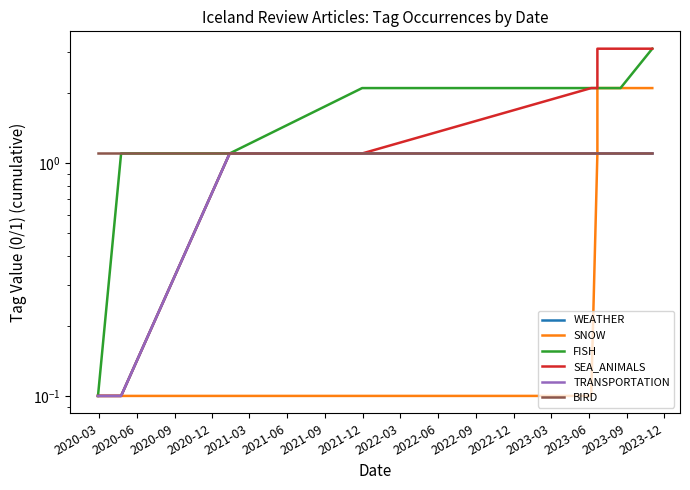

Reading right to left, transcribe all the data shown in this chart.

WEATHER: 1.1	1.1	1.1	1.1	1.1	1.1	1.1	0.1	0.1
SNOW: 2.1	2.1	2.1	1.1	0.1	0.1	0.1	0.1	0.1
FISH: 3.1	2.1	2.1	2.1	2.1	2.1	1.1	1.1	0.1
SEA_ANIMALS: 3.1	3.1	3.1	2.1	2.1	1.1	1.1	0.1	0.1
TRANSPORTATION: 1.1	1.1	1.1	1.1	1.1	1.1	1.1	0.1	0.1
BIRD: 1.1	1.1	1.1	1.1	1.1	1.1	1.1	1.1	1.1